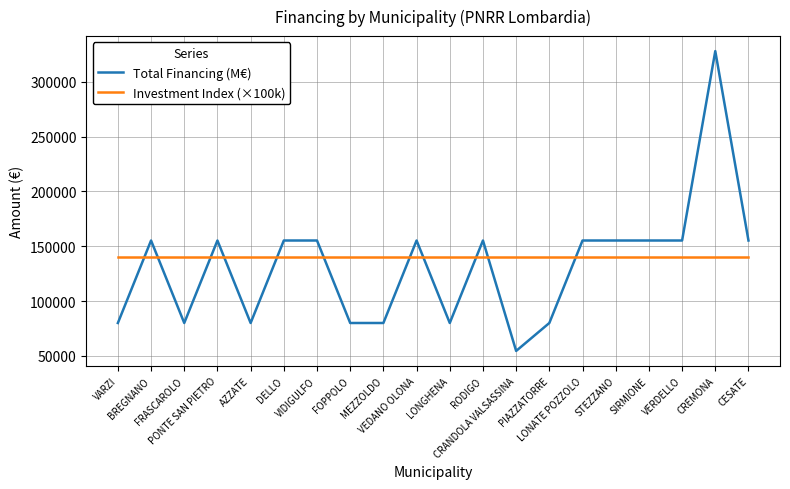

What is the spread (max minus min) of values at BREGNANO?

15234